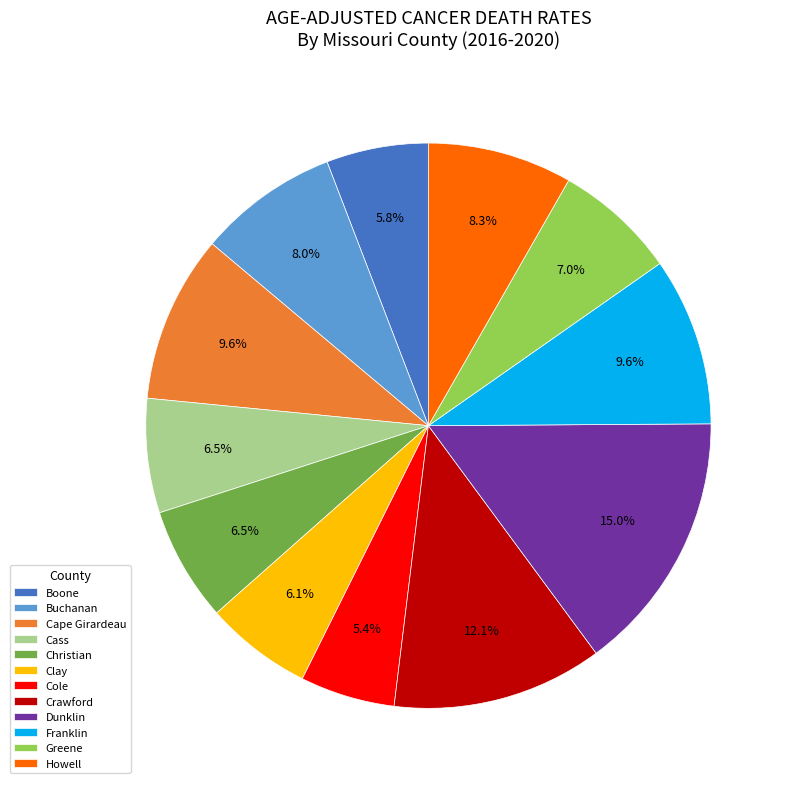

How many segments does this pie chart have?

12